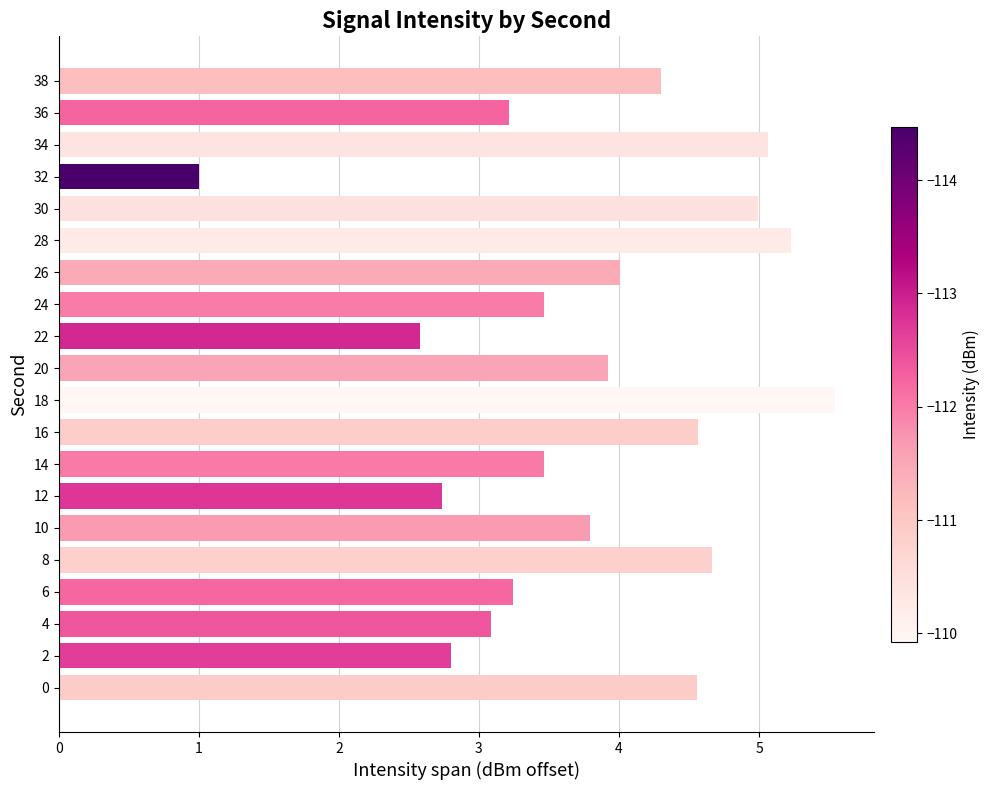

How many data points does each series have?

20